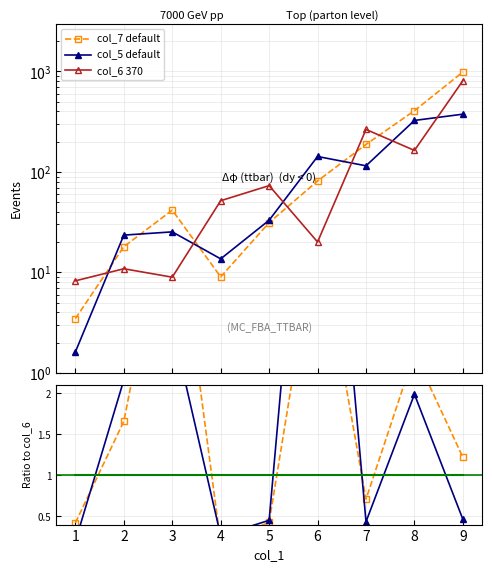

Reading right to left, what are all the values shown in this chart?

col_7 default: 1.2	2.5	0.7	4.0	0.4	0.2	4.6	1.7	0.4
col_5 default: 0.5	2.0	0.4	7.1	0.5	0.3	2.8	2.2	0.2
col_6 370: 1.0	1.0	1.0	1.0	1.0	1.0	1.0	1.0	1.0